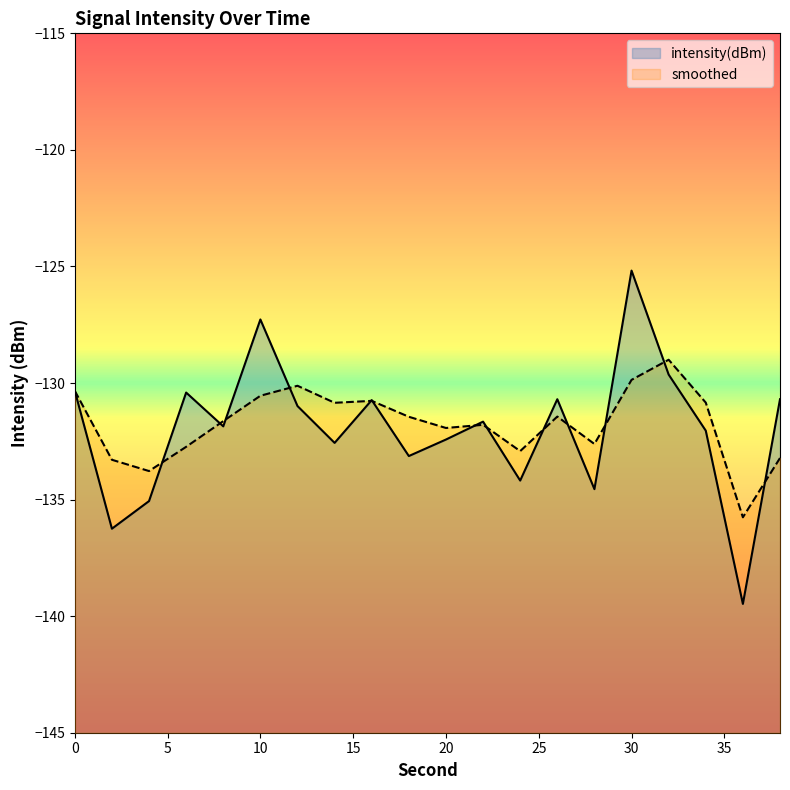

What is the value of the smoothed point at the 10th from the left?

-131.4